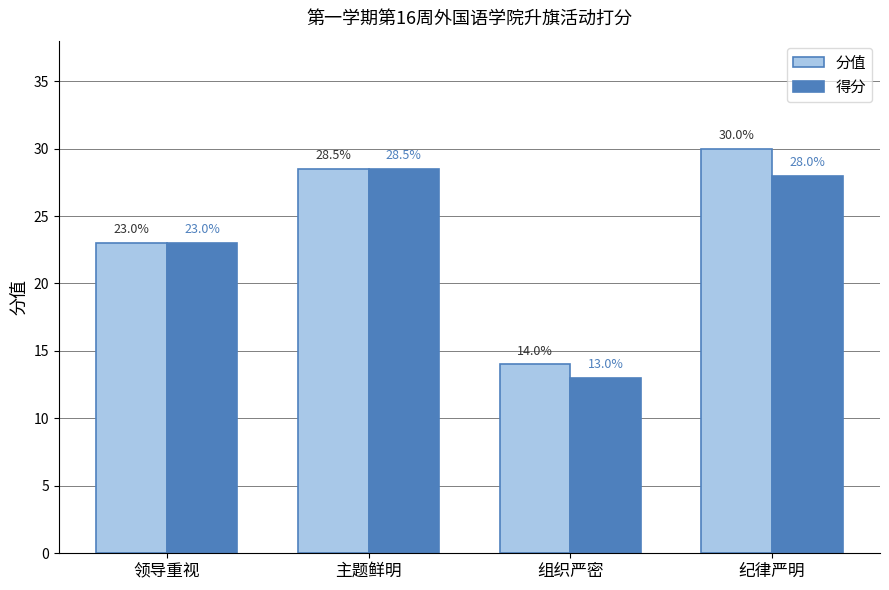

What are all the series names shown in the legend?

分值, 得分